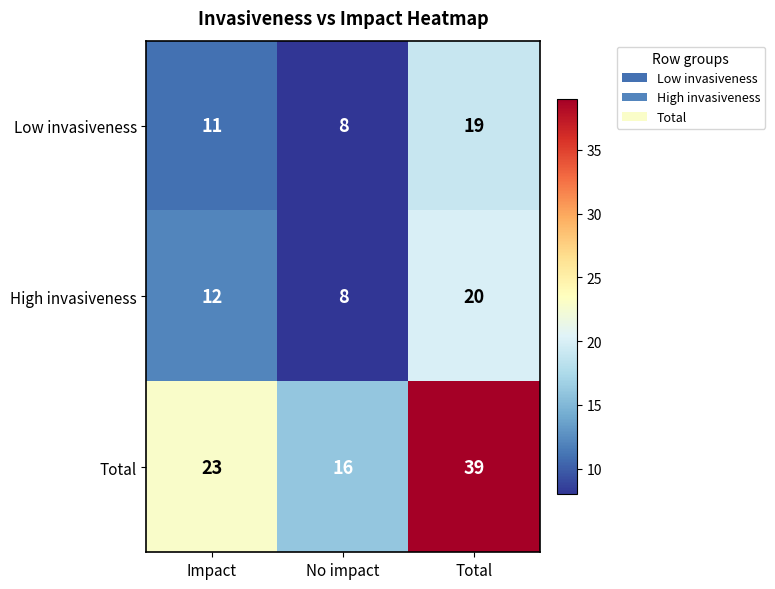

At which category is the sum across all series the highest?

Total